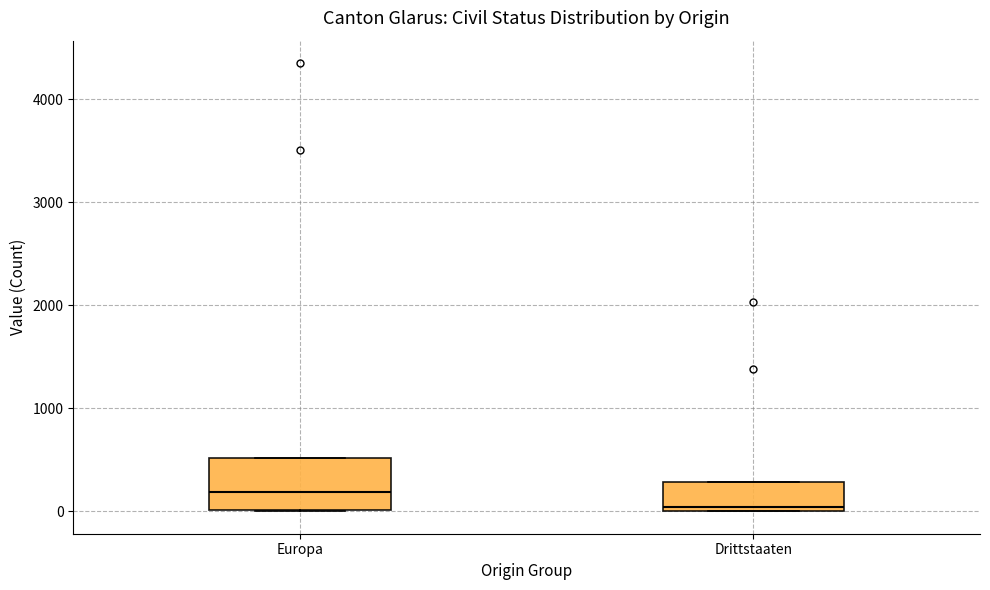

Where is the lower edge of the box for Europa on the y-axis? The values are not printed on the chart, so give them approximately, as read against the axis.

0